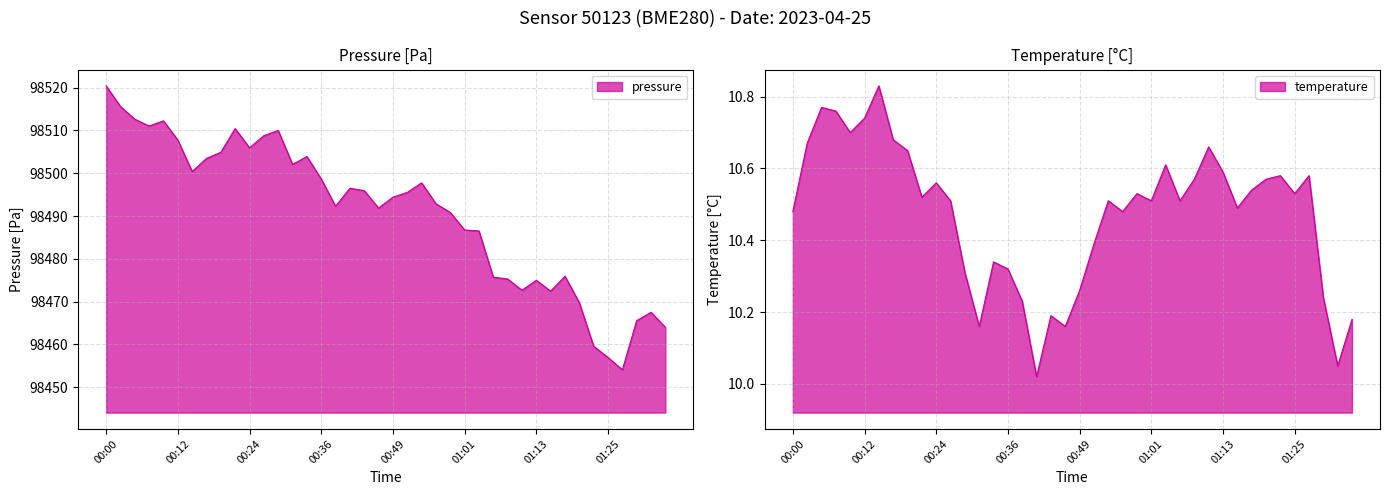

At which category does temperature reach its first local valley?

00:10